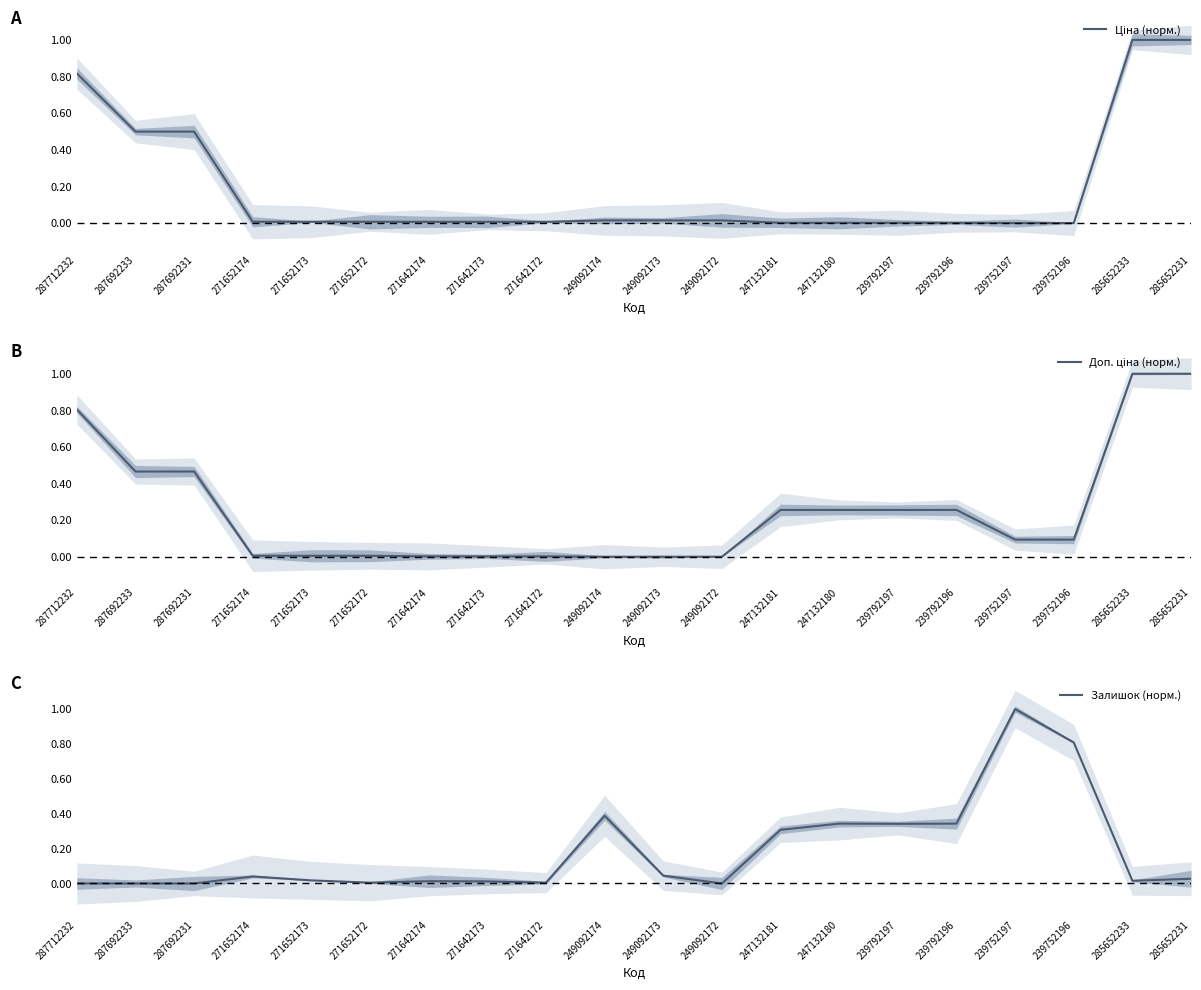

Does the chart display data point markers on the line(s)?

No